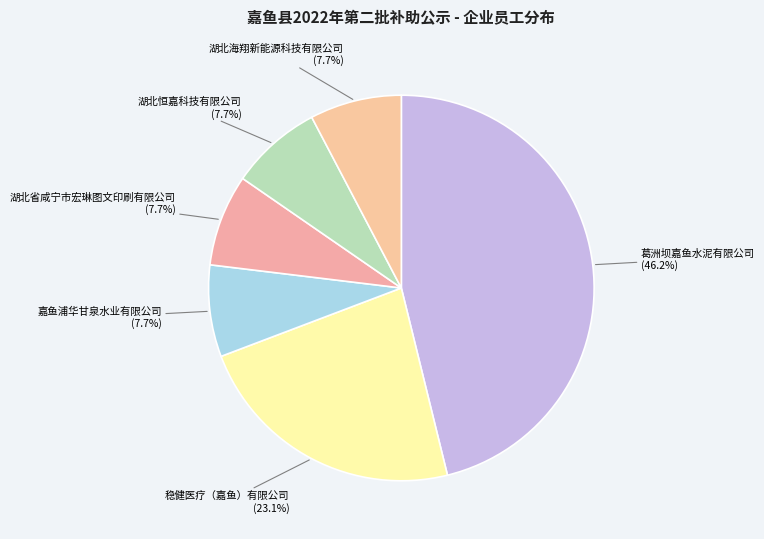

Which slice is the largest?

葛洲坝嘉鱼水泥有限公司